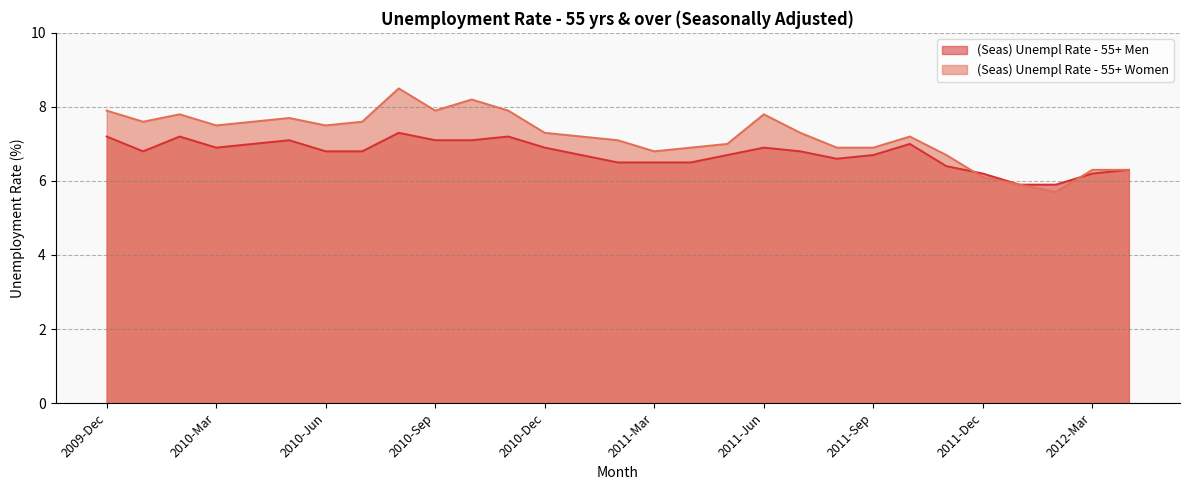

Does the chart have visible grid lines?

Yes